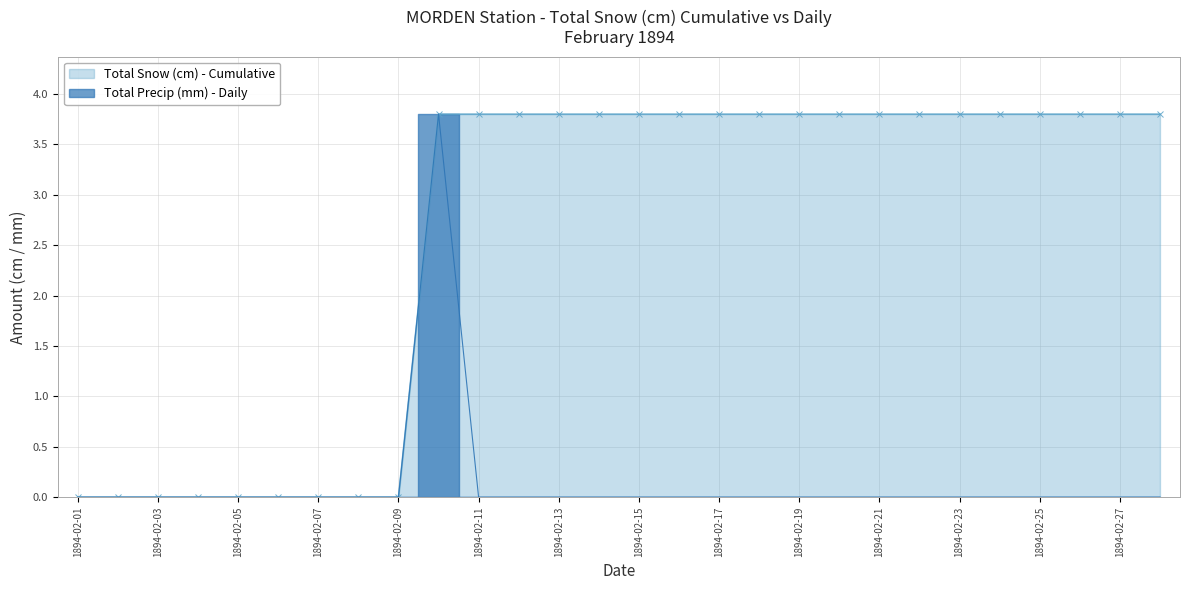

Between 1894-02-26 and 1894-02-17, which is larger?

1894-02-26